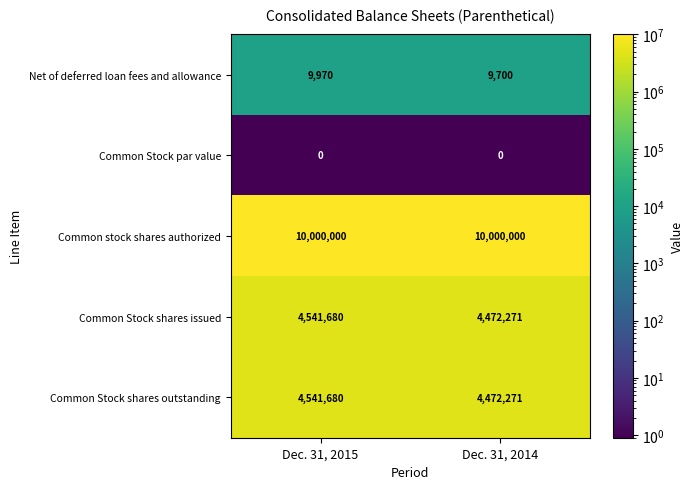

At which label is Common Stock shares outstanding closest to 4506975?

Dec. 31, 2014